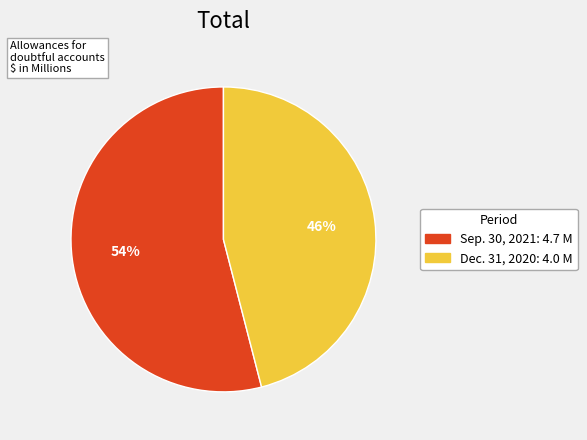

Combined, do Dec. 31, 2020 and Sep. 30, 2021 account for over 50%?

Yes